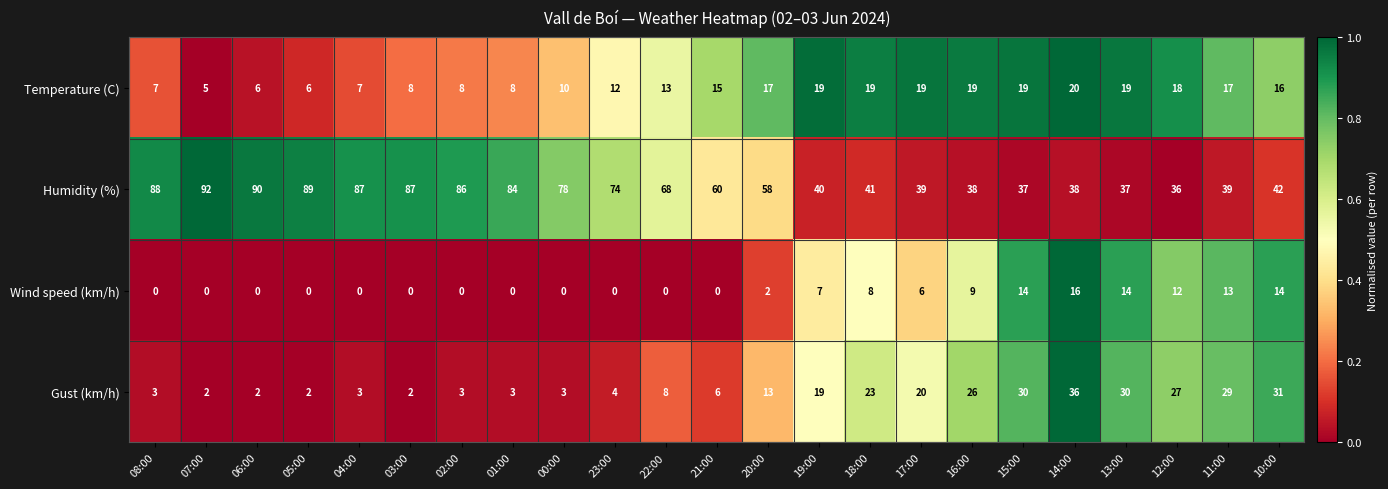

Where is Temperature (C) nearest to the value 12?

23:00